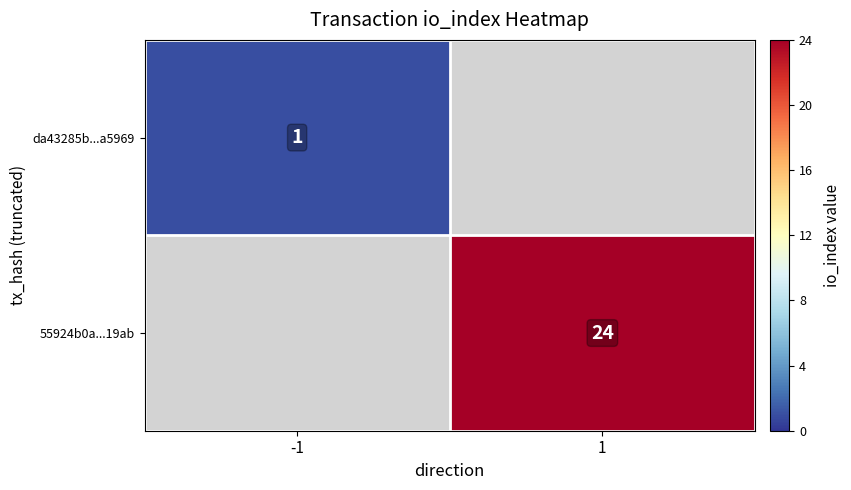

The value of 55924b0a...19ab at 1 is 24. True or false?

True